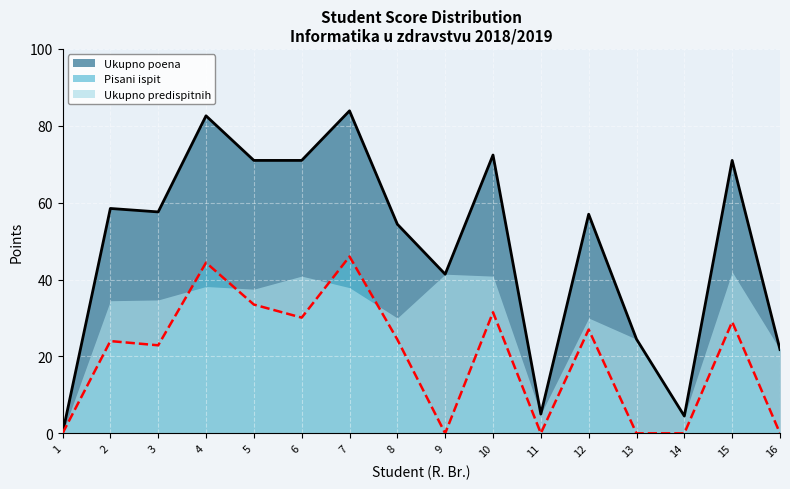

Is the value of Pisani ispit at 15 greater than the value of Ukupno poena at 5?

No